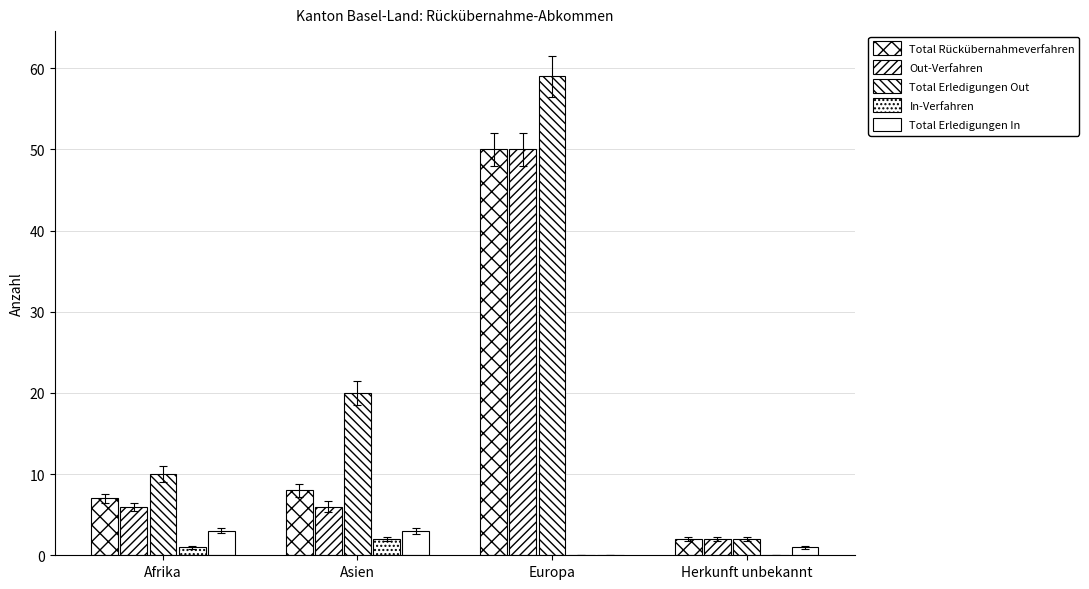

How many series are shown in this chart?

5